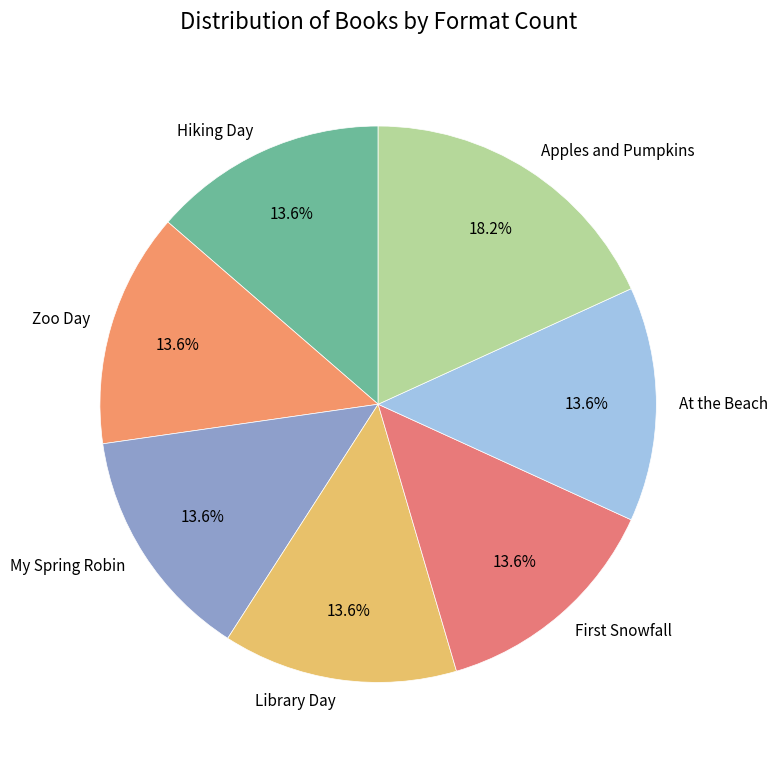

To the nearest percent, what portion does Apples and Pumpkins represent?

18%